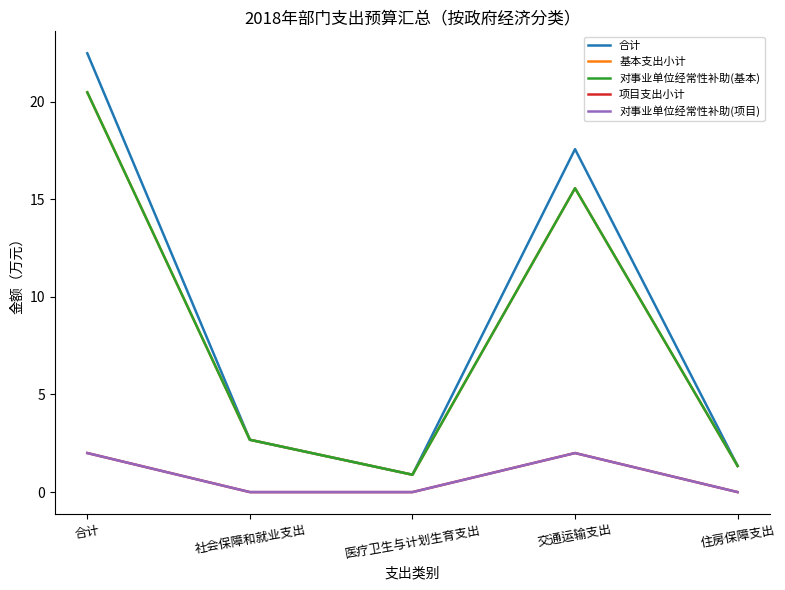

Reading left to right, transcribe all the data shown in this chart.

合计: 22.5	2.7	0.9	17.6	1.3
基本支出小计: 20.5	2.7	0.9	15.6	1.3
对事业单位经常性补助(基本): 20.5	2.7	0.9	15.6	1.3
项目支出小计: 2.0	0.0	0.0	2.0	0.0
对事业单位经常性补助(项目): 2.0	0.0	0.0	2.0	0.0